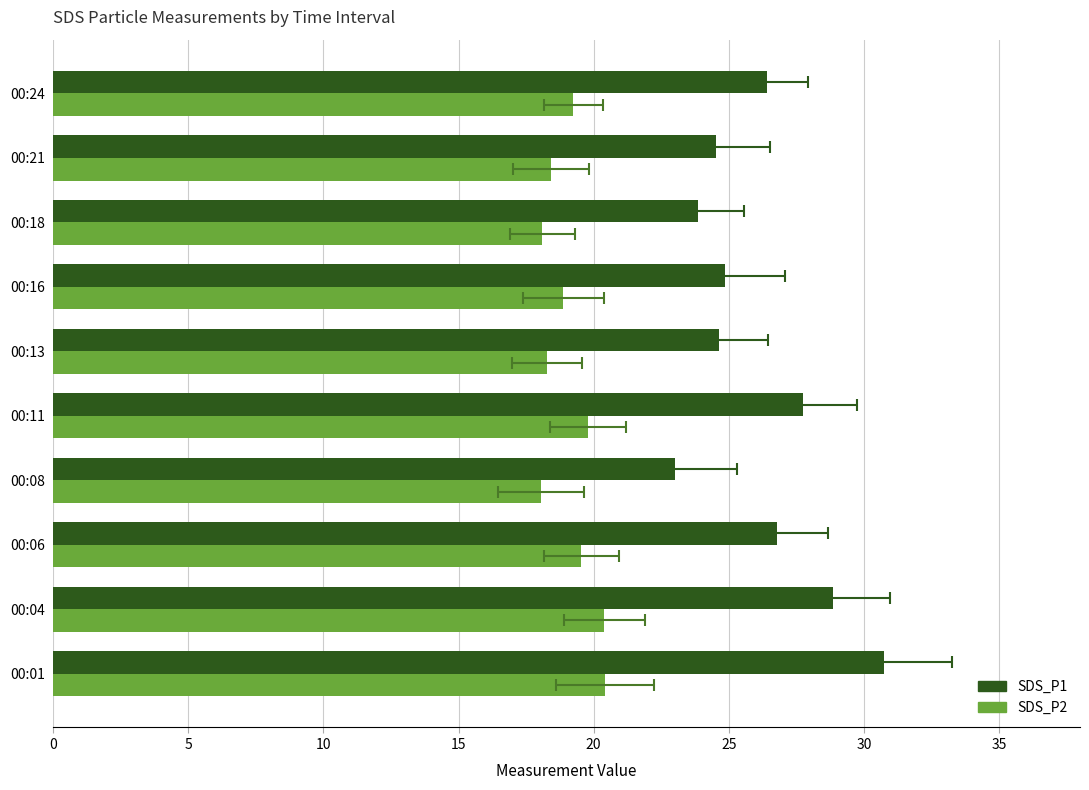

Rank the series at 00:24 from highest to lowest value.

SDS_P1, SDS_P2